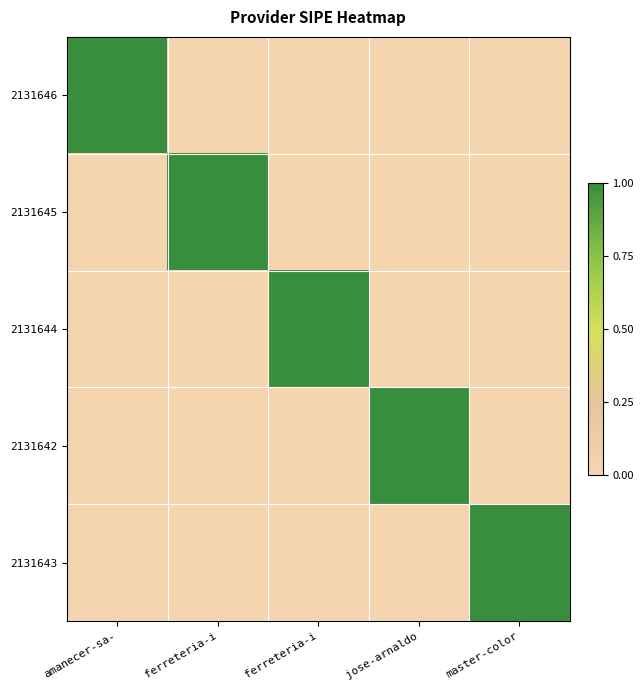

What is the total value across all series at jose-arnaldo?

1